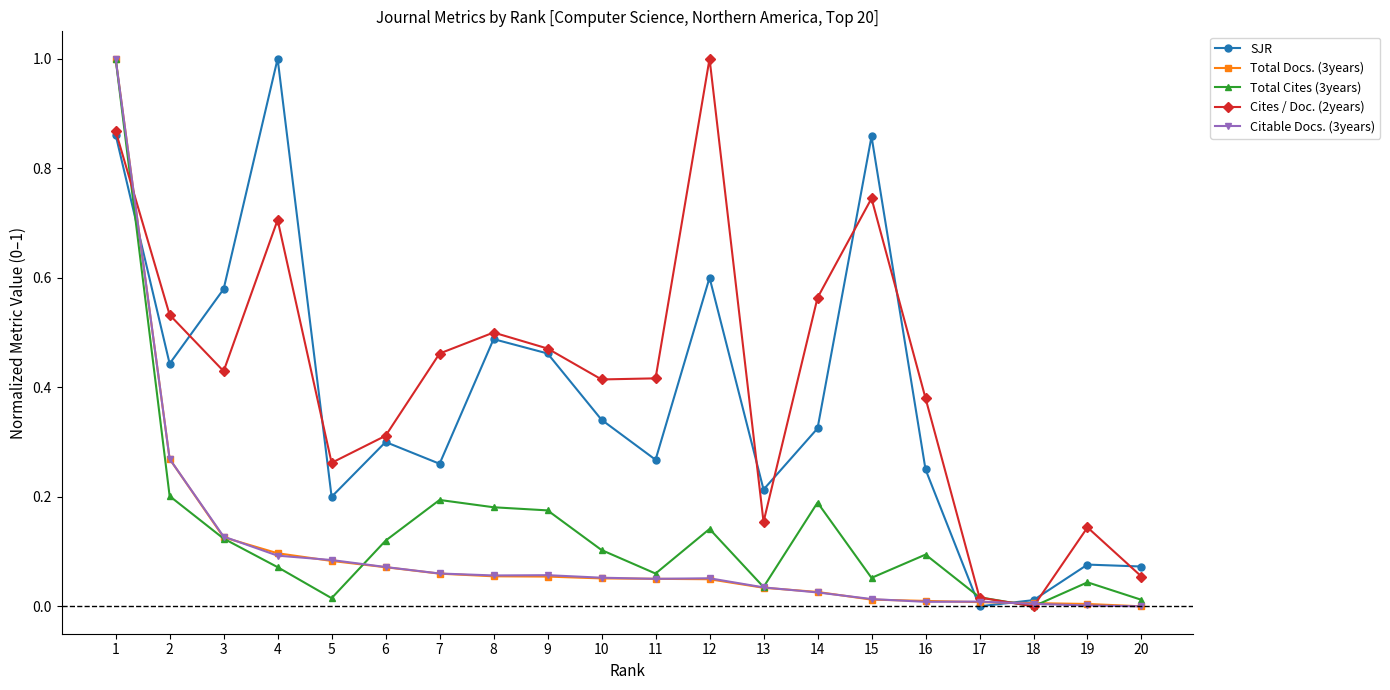

True or false: Cites / Doc. (2years) has more than 0 points higher than both neighbors.

True